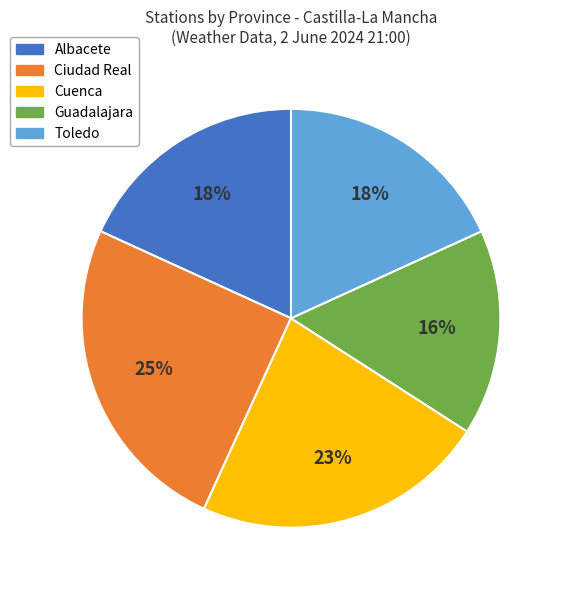

Is the sum of Guadalajara and Albacete greater than half?

No